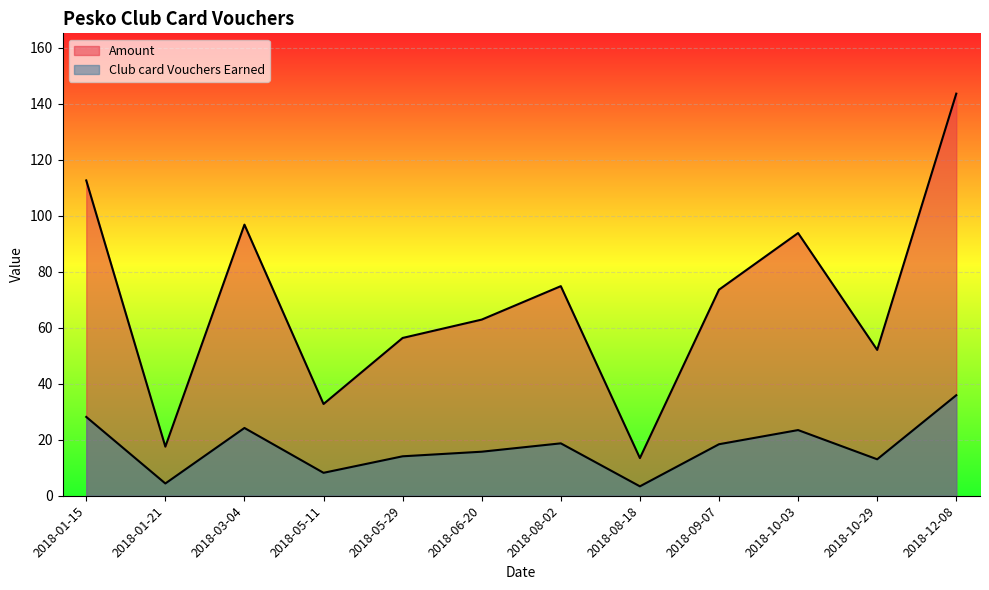

True or false: Club card Vouchers Earned and Amount cross at least once.

False